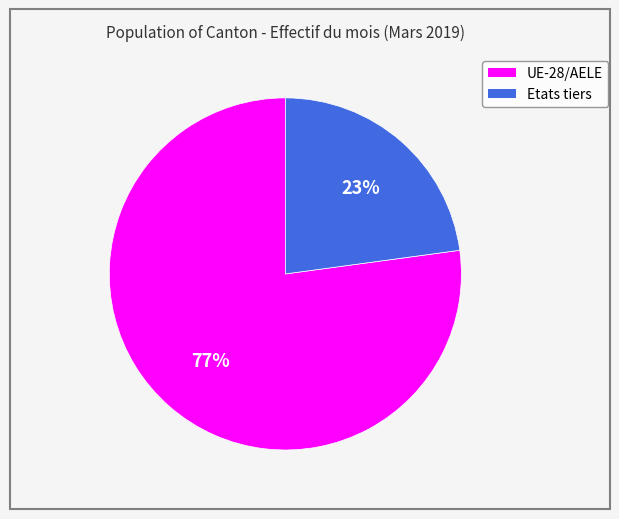

Which category has the smallest portion of the pie?

Etats tiers